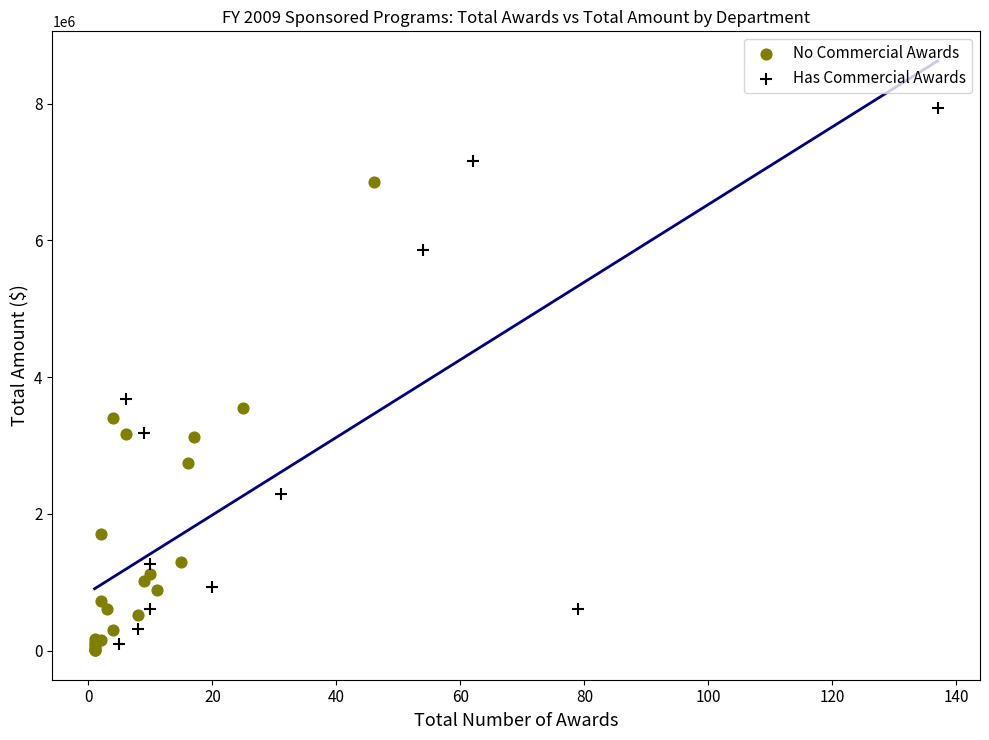

Which series has the widest spread of Y values?

Has Commercial Awards